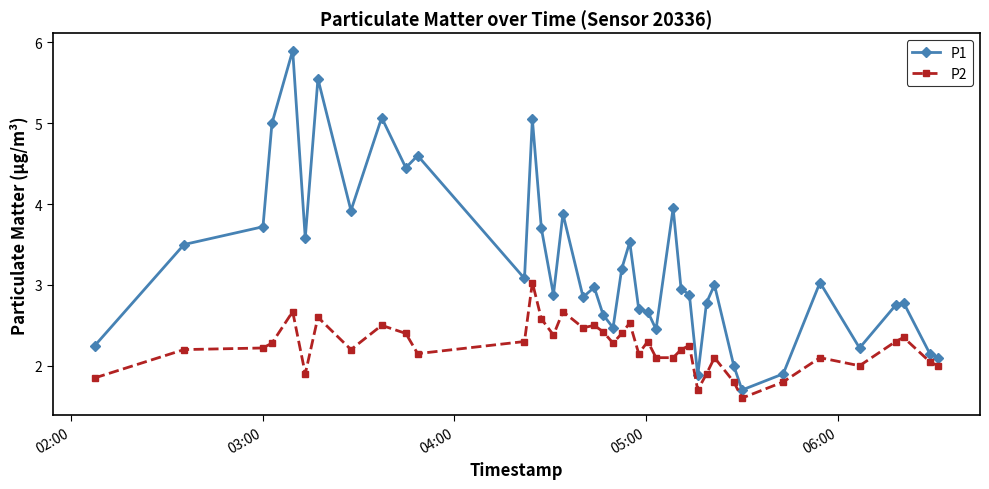

What is the value of the P1 point at the 24th from the left?

2.7